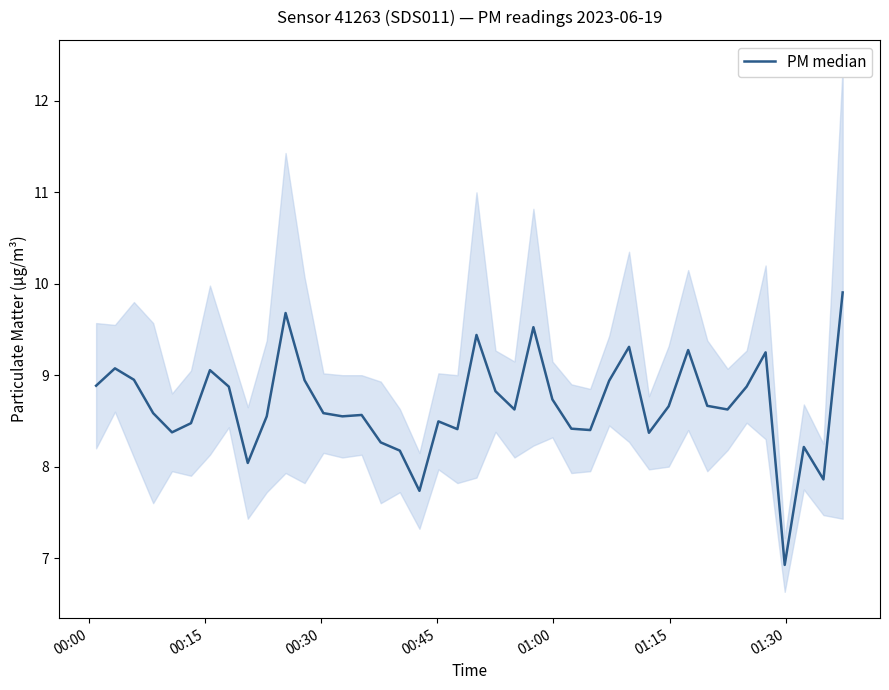

How many lines are shown in the chart?

1